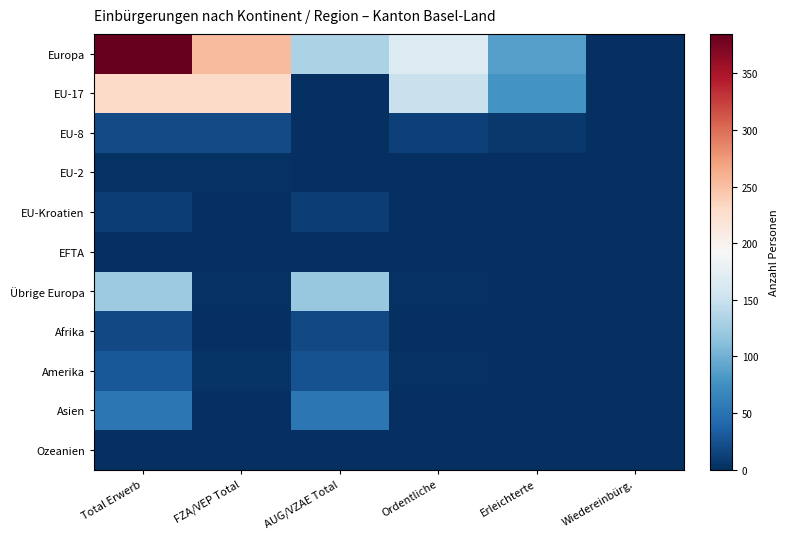

Which has a higher value, Total Erwerb or FZA/VEP Total?

Total Erwerb